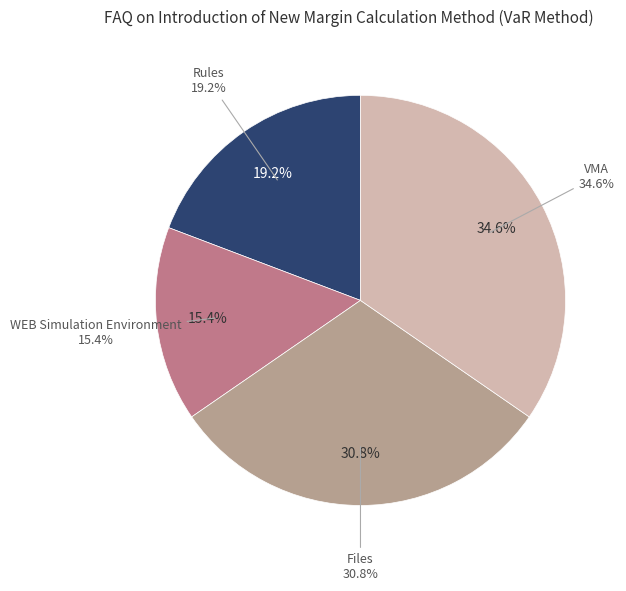

Is it true that VMA is 29% of the pie?

False